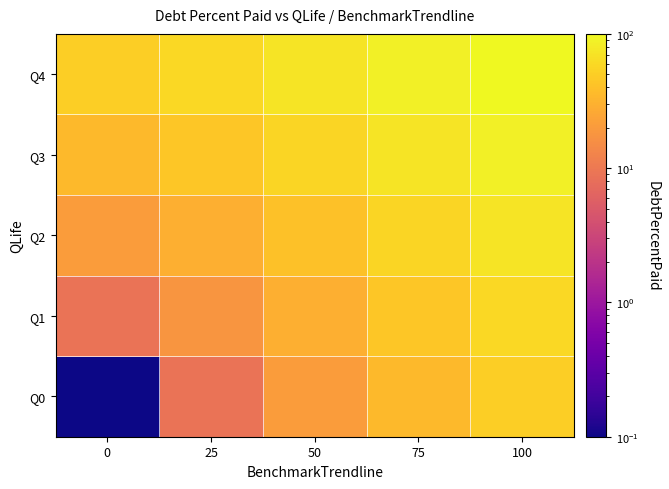

Rank the series at 25 from highest to lowest value.

Q4, Q3, Q2, Q1, Q0